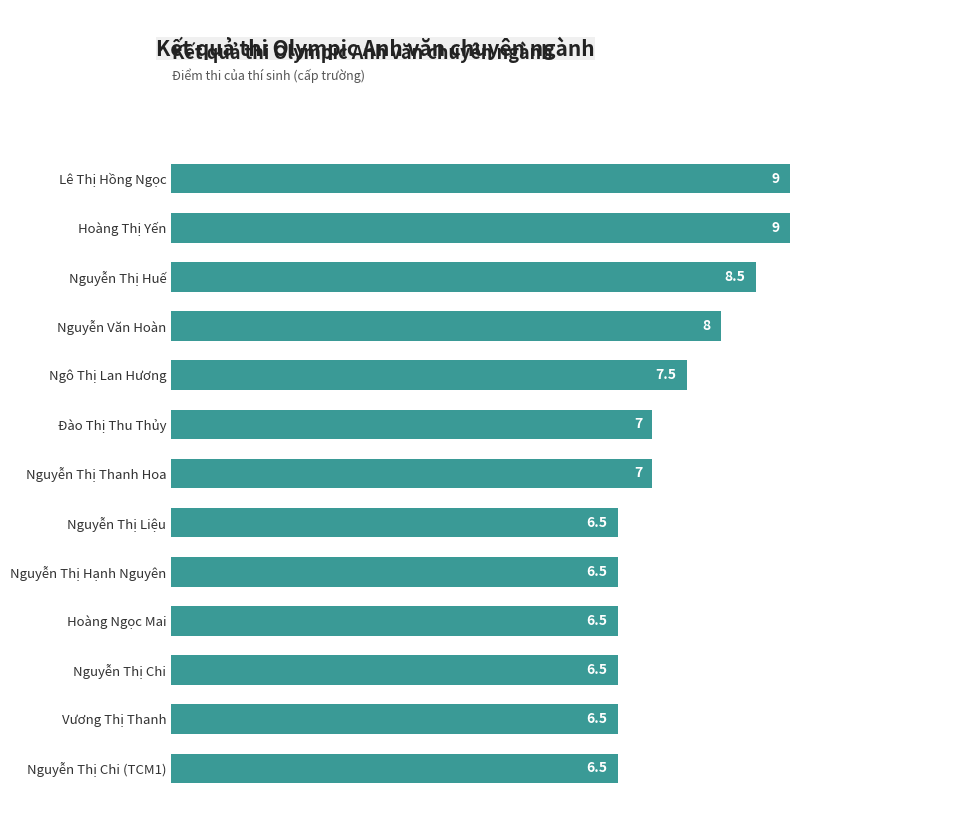

The value at Nguyễn Thị Liệu is 4.0. True or false?

False